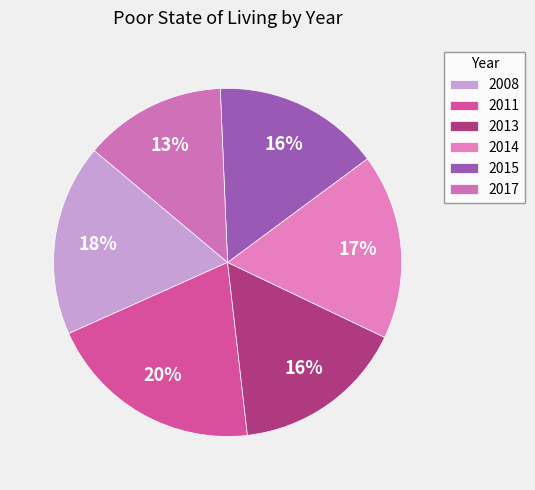

Is it true that 2013 is 16% of the pie?

True